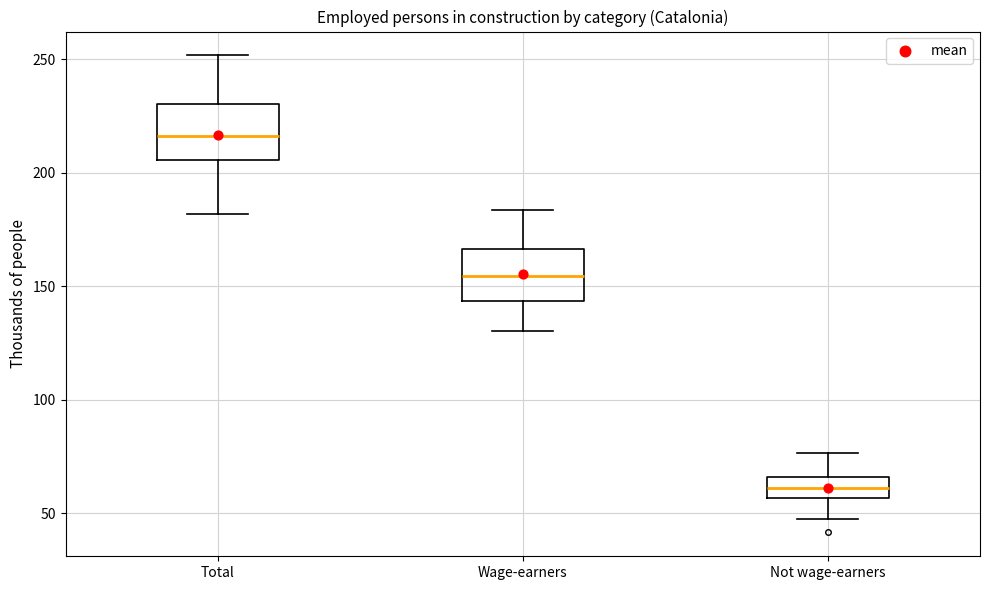

Reading left to right, read every box against the y-axis: the position of its median line, the range the box covers, and the ends of its whiskers. The values are not printed on the chart, so give them approximately, as read against the axis.

Total: median 215, box 205 to 230, whiskers 180 to 250
Wage-earners: median 155, box 145 to 165, whiskers 130 to 185
Not wage-earners: median 60, box 55 to 65, whiskers 50 to 75